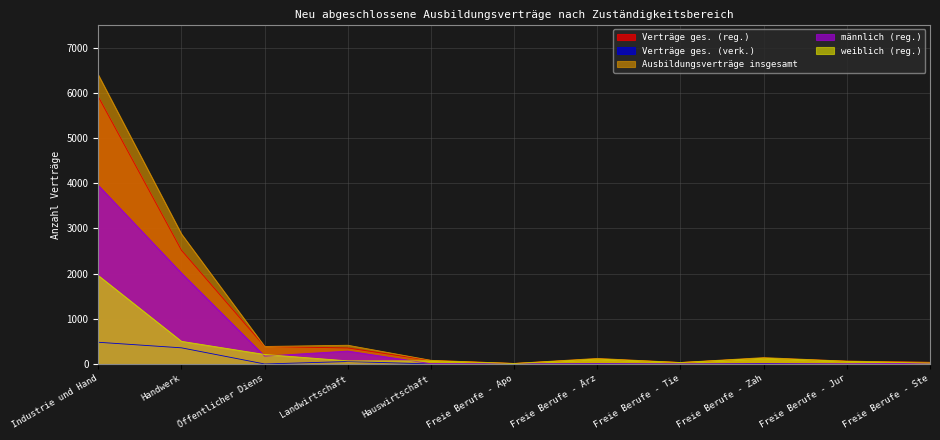

What is the minimum value for Ausbildungsverträge insgesamt?

15